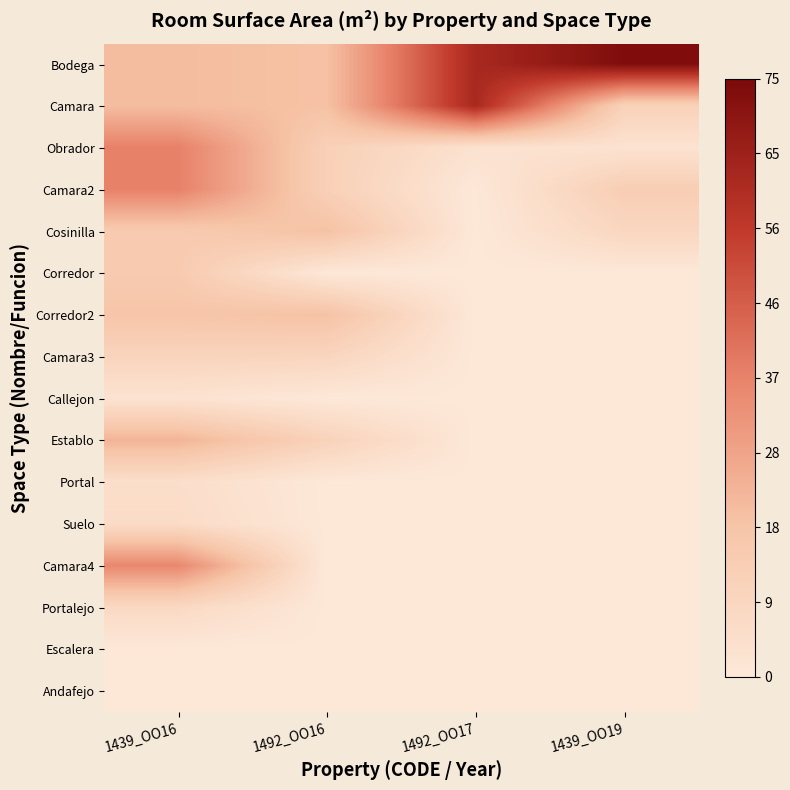

Between 1492_OO17 and 1439_OO19, which is larger?

1439_OO19